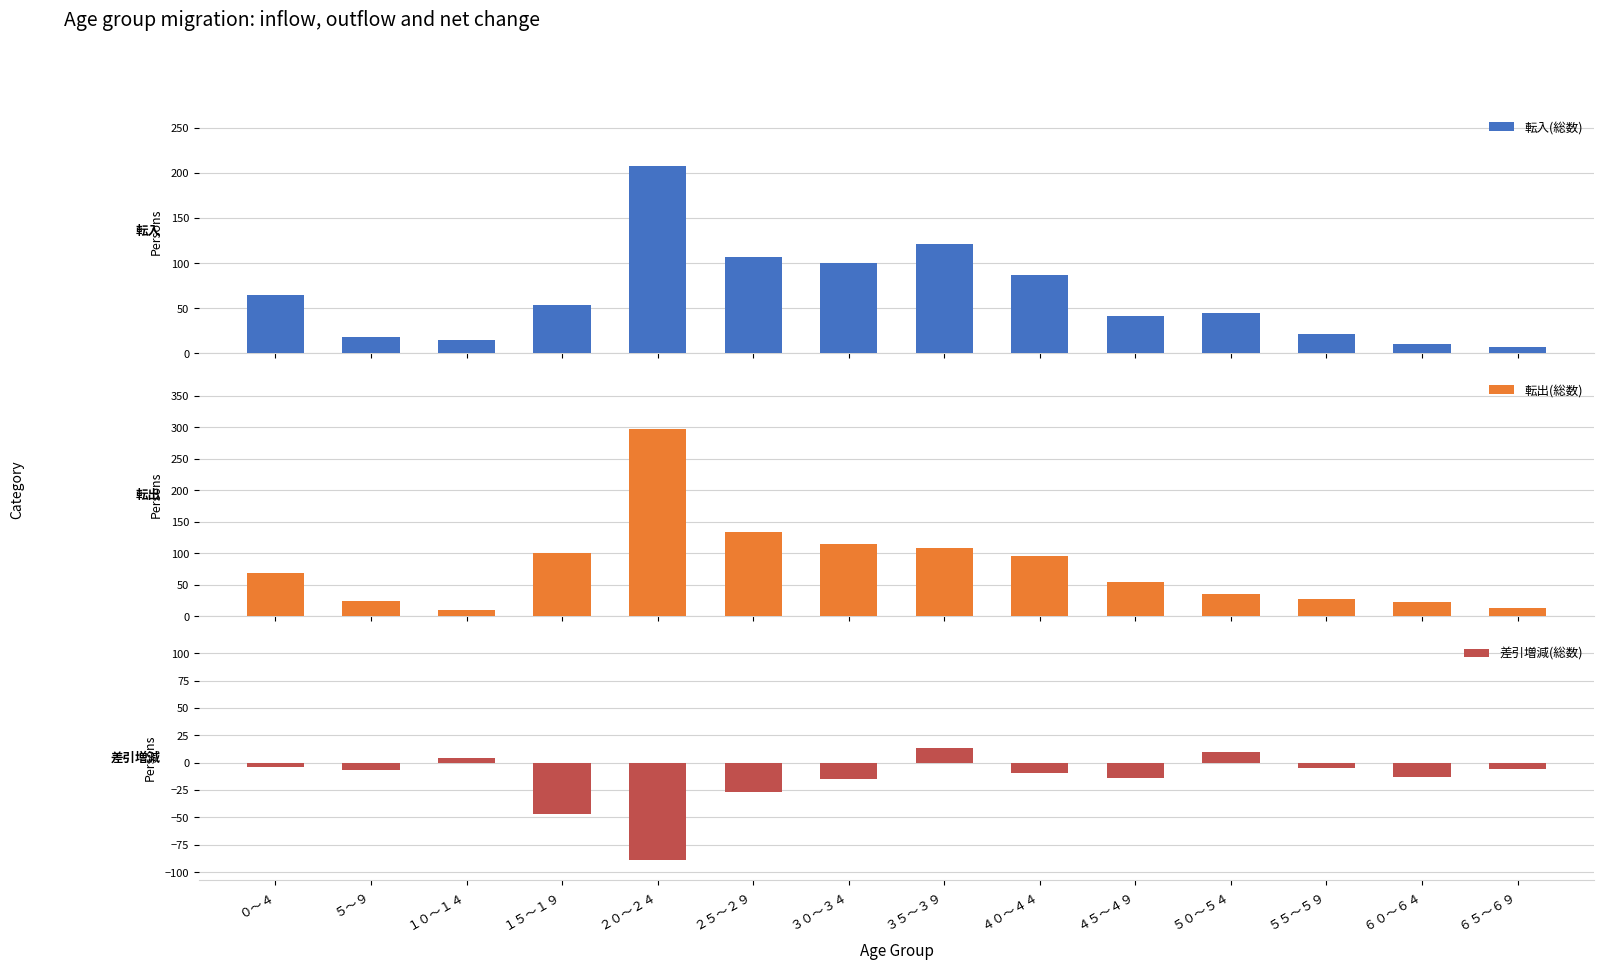

Reading left to right, what are all the values shown in this chart?

転入(総数): 65	18	15	54	208	107	100	121	87	41	45	22	10	7
転出(総数): 69	25	11	101	297	134	115	108	96	55	35	27	23	13
差引増減(総数): -4	-7	4	-47	-89	-27	-15	13	-9	-14	10	-5	-13	-6